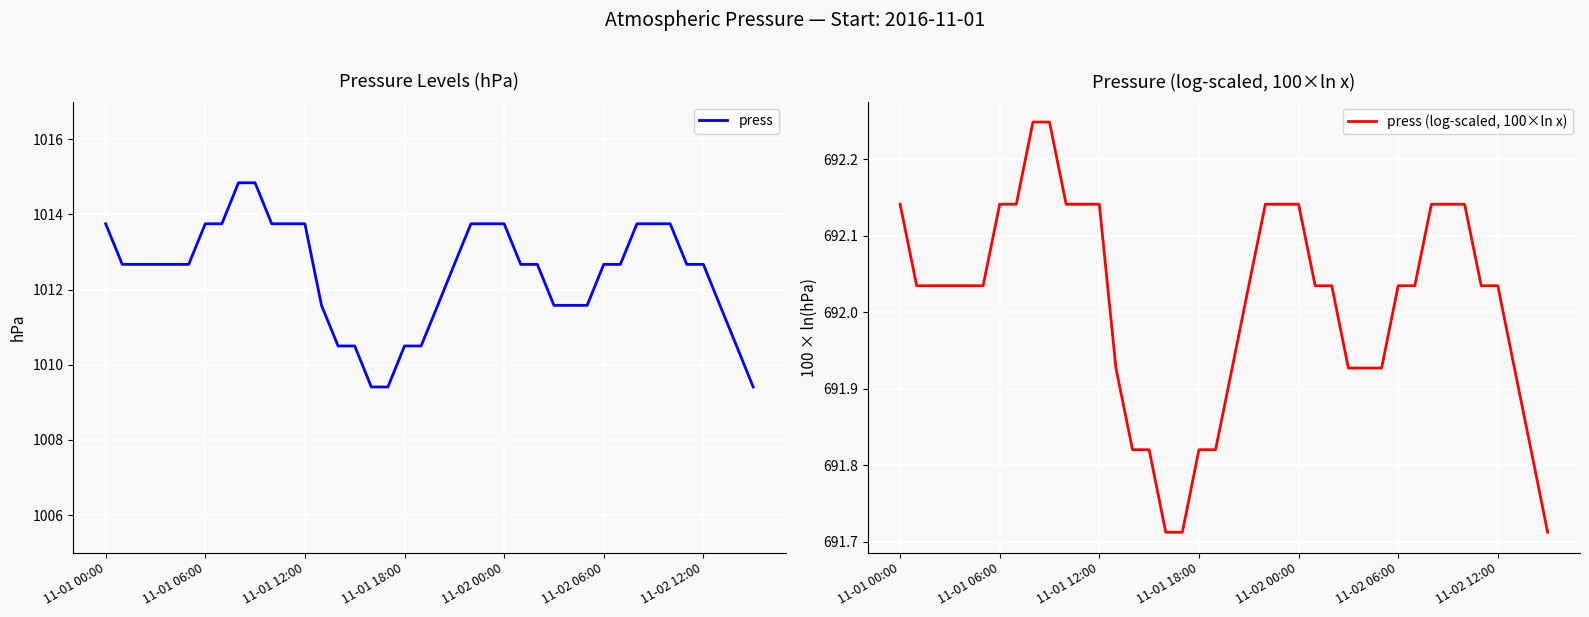

Rank the series at 28 from lowest to highest value.

press (log-scaled, 100×ln x), press